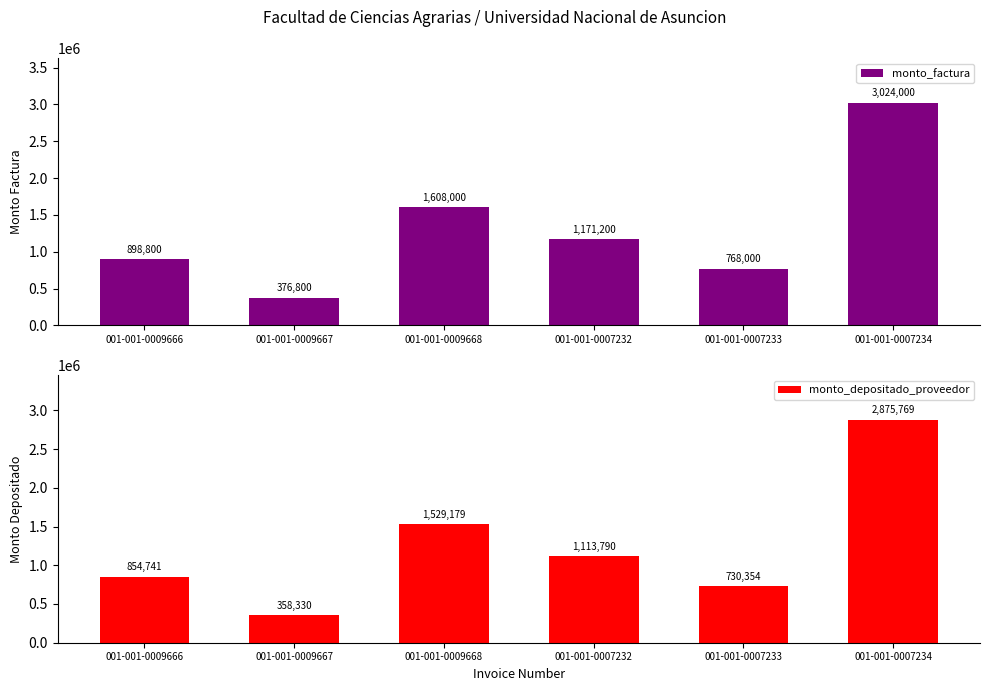

Reading left to right, extract all data points from this chart.

monto_factura: 001-001-0009666=898800	001-001-0009667=376800	001-001-0009668=1608000	001-001-0007232=1171200	001-001-0007233=768000	001-001-0007234=3024000
monto_depositado_proveedor: 001-001-0009666=854741	001-001-0009667=358330	001-001-0009668=1529179	001-001-0007232=1113790	001-001-0007233=730354	001-001-0007234=2875769